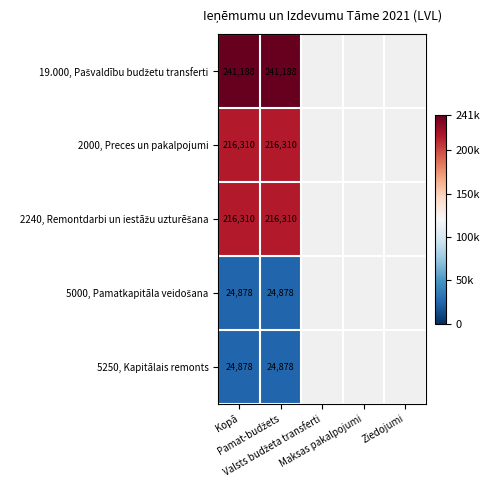

List the labels in order of 2000, Preces un pakalpojumi value, largest first.

Kopā, Pamat-budžets, Valsts budžeta transferti, Maksas pakalpojumi, Ziedojumi